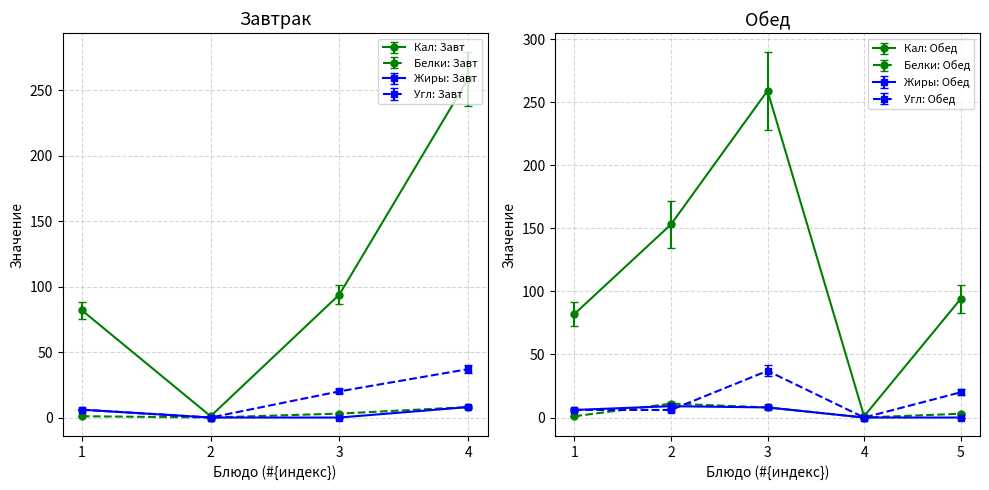

How many values in Белки are above zero?

5